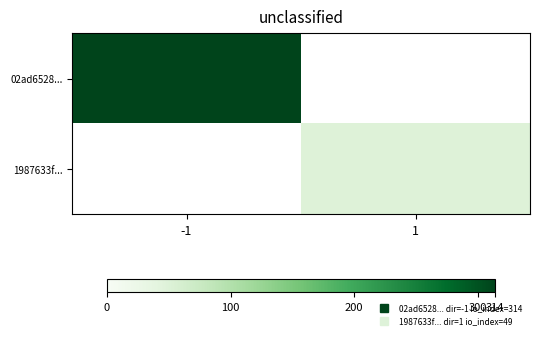

Rank the series by their average value, from highest to lowest.

02ad6528..., 1987633f...